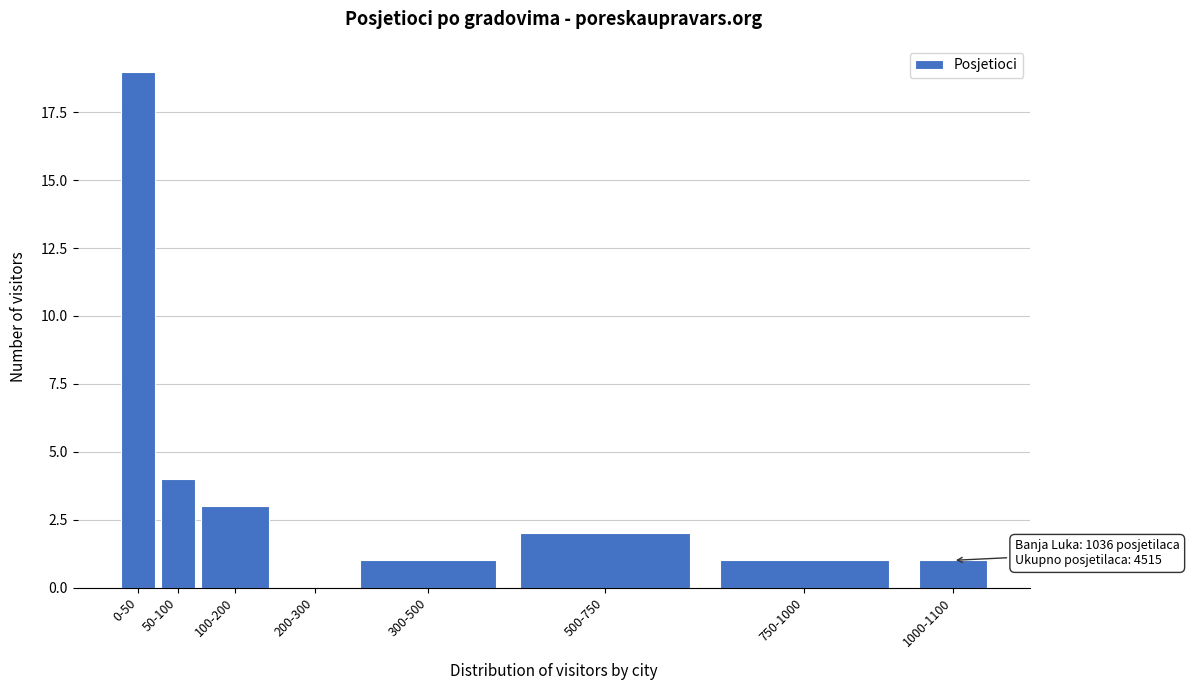

Reading left to right, extract all data points from this chart.

0-50=19	50-100=4	100-200=3	200-300=0	300-500=1	500-750=2	750-1000=1	1000-1100=1